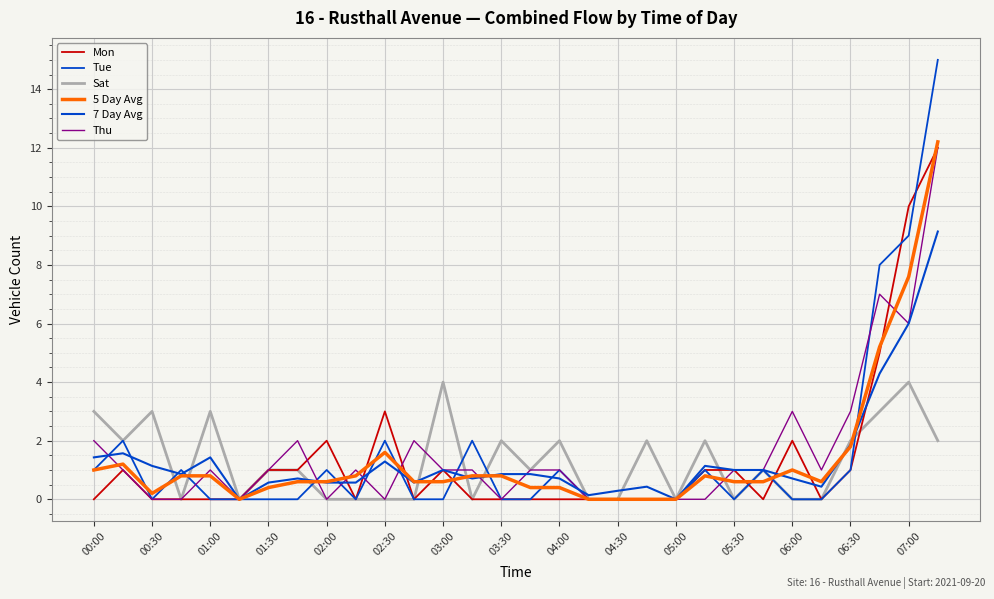

Reading left to right, extract all data points from this chart.

Mon: 0.0	1.0	0.0	0.0	0.0	0.0	1.0	1.0	2.0	0.0	3.0	0.0	1.0	0.0	0.0	0.0	0.0	0.0	0.0	0.0	0.0	1.0	1.0	0.0	2.0	0.0	1.0	5.0	10.0	12.0
Tue: 1.0	2.0	0.0	1.0	0.0	0.0	0.0	0.0	1.0	0.0	2.0	0.0	0.0	2.0	0.0	0.0	1.0	0.0	0.0	0.0	0.0	1.0	0.0	1.0	0.0	0.0	1.0	8.0	9.0	15.0
Sat: 3.0	2.0	3.0	0.0	3.0	0.0	1.0	1.0	0.0	0.0	0.0	0.0	4.0	0.0	2.0	1.0	2.0	0.0	0.0	2.0	0.0	2.0	0.0	1.0	0.0	0.0	2.0	3.0	4.0	2.0
5 Day Avg: 1.0	1.2	0.2	0.8	0.8	0.0	0.4	0.6	0.6	0.8	1.6	0.6	0.6	0.8	0.8	0.4	0.4	0.0	0.0	0.0	0.0	0.8	0.6	0.6	1.0	0.6	1.8	5.2	7.6	12.2
7 Day Avg: 1.4	1.6	1.1	0.9	1.4	0.0	0.6	0.7	0.6	0.6	1.3	0.6	1.0	0.7	0.9	0.9	0.7	0.1	0.3	0.4	0.0	1.1	1.0	1.0	0.7	0.4	1.9	4.3	6.0	9.1
Thu: 2.0	1.0	0.0	0.0	1.0	0.0	1.0	2.0	0.0	1.0	0.0	2.0	1.0	1.0	0.0	1.0	1.0	0.0	0.0	0.0	0.0	0.0	1.0	1.0	3.0	1.0	3.0	7.0	6.0	12.0